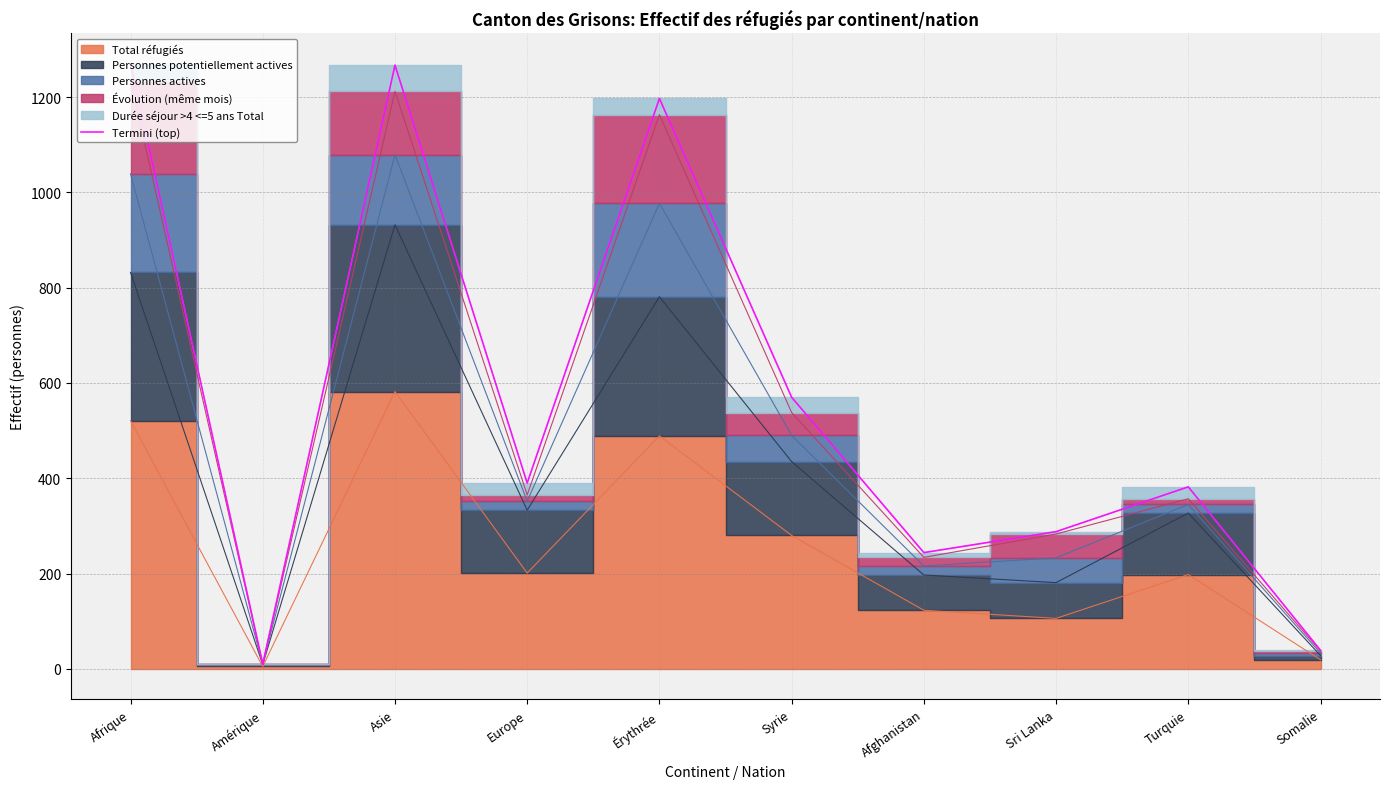

How many lines are shown in the chart?

1